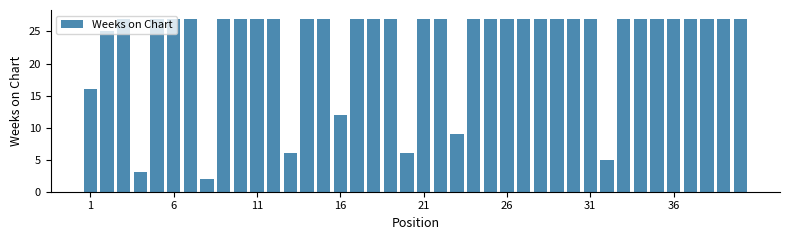

What is the average value?

23